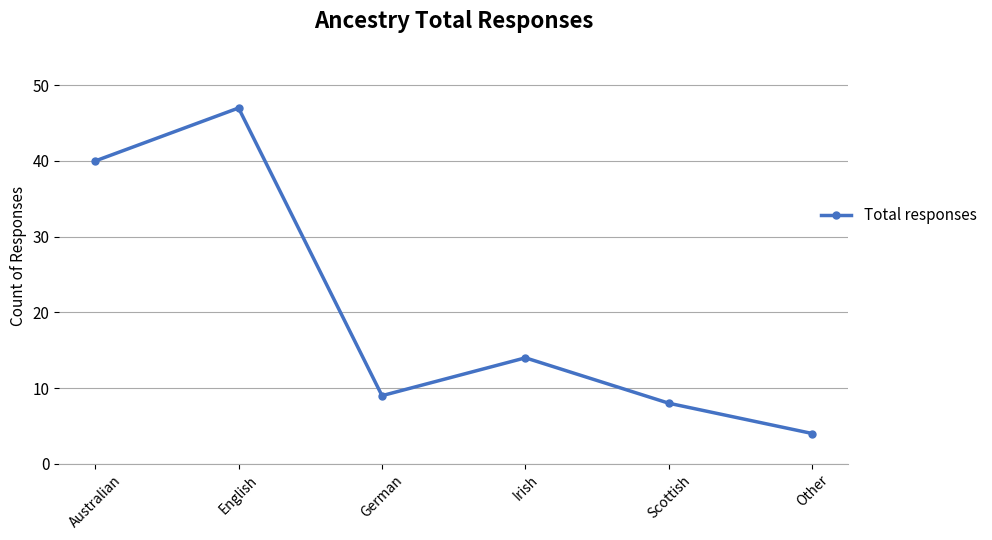

What is the average value?

20